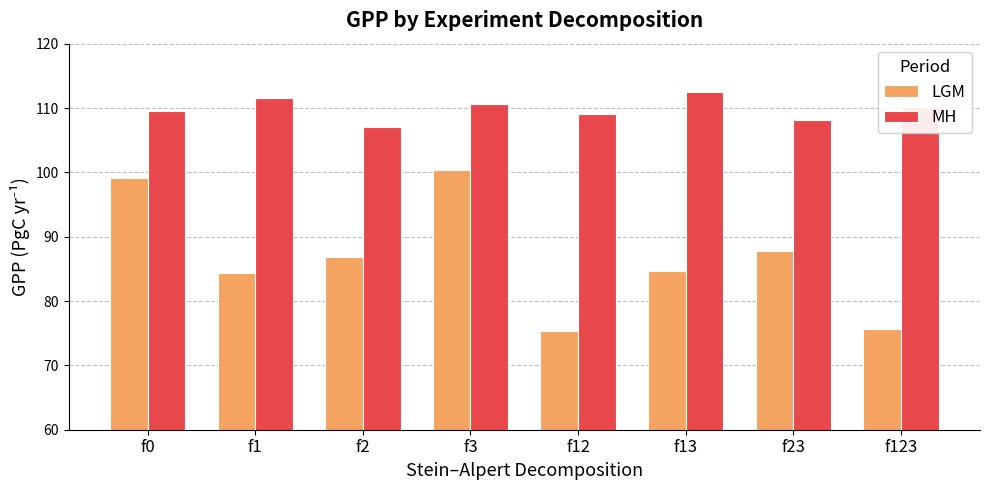

At which label does MH reach its minimum?

f2